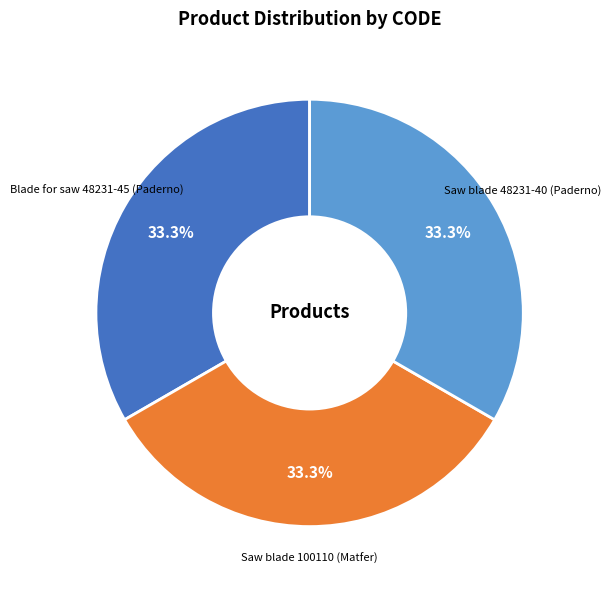

What portion of the pie excludes Saw blade 48231-40 (Paderno)?

66.7%